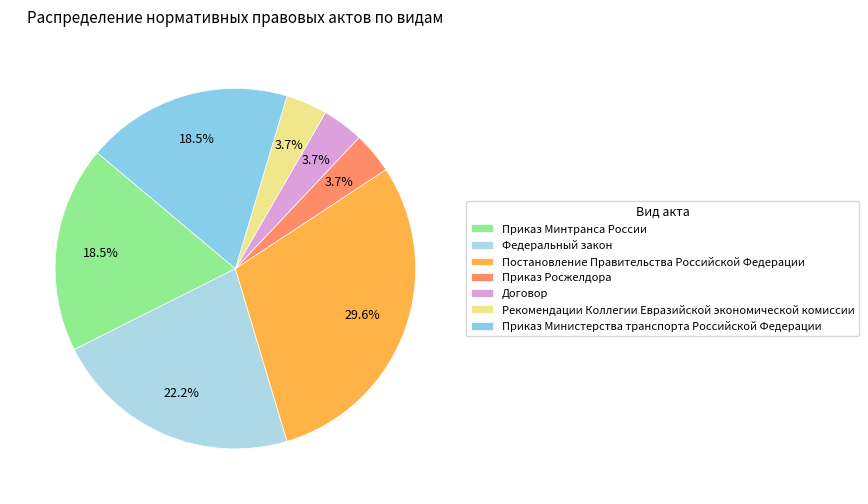

Does any single category account for the majority?

No